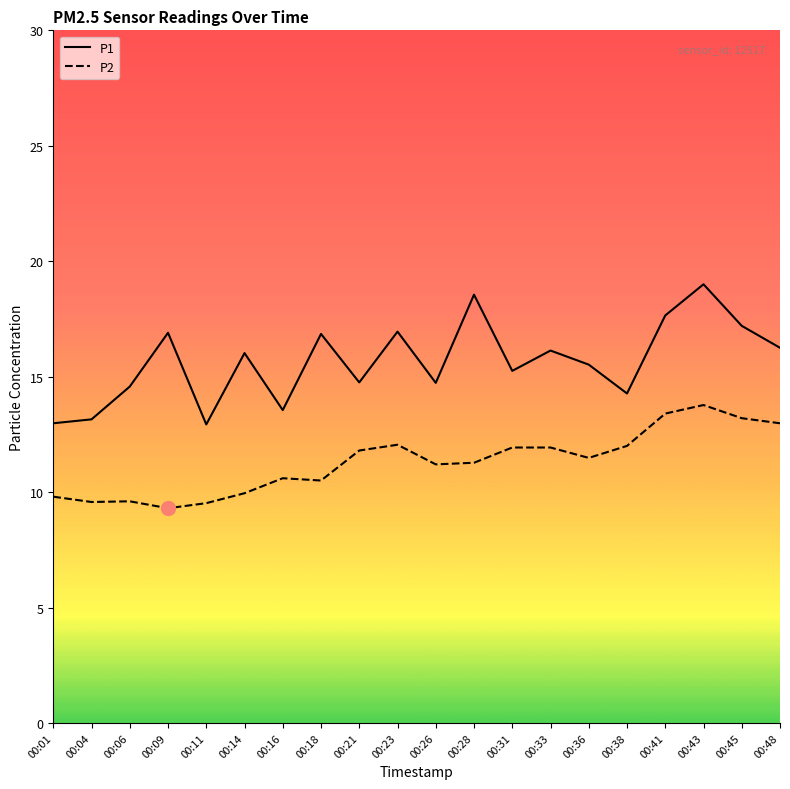

What is the difference between the maximum and minimum values in the P1 series?

6.1